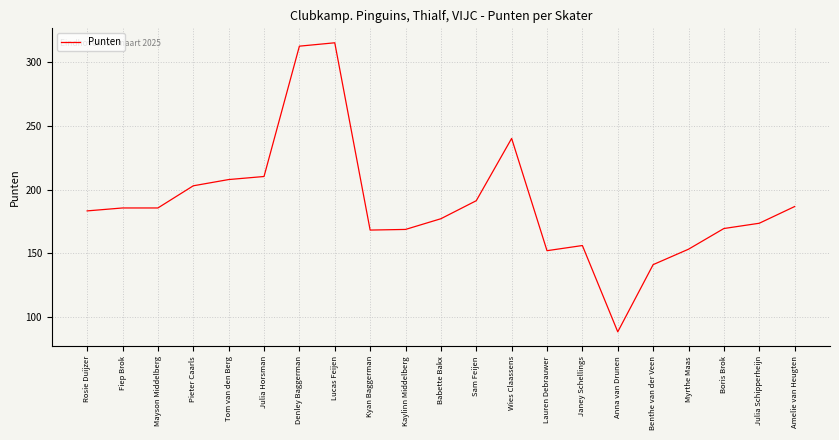

What is the smallest value displayed?

88.3